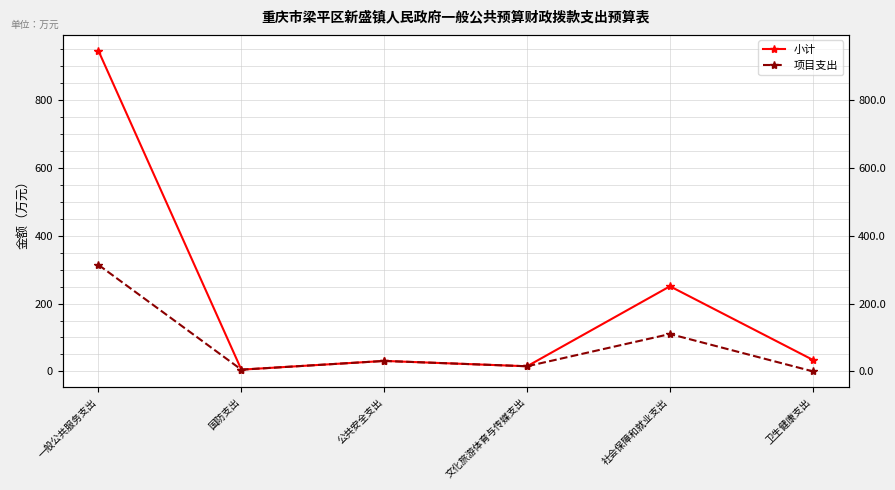

At 一般公共服务支出, list the series in order from smallest to largest.

项目支出, 小计